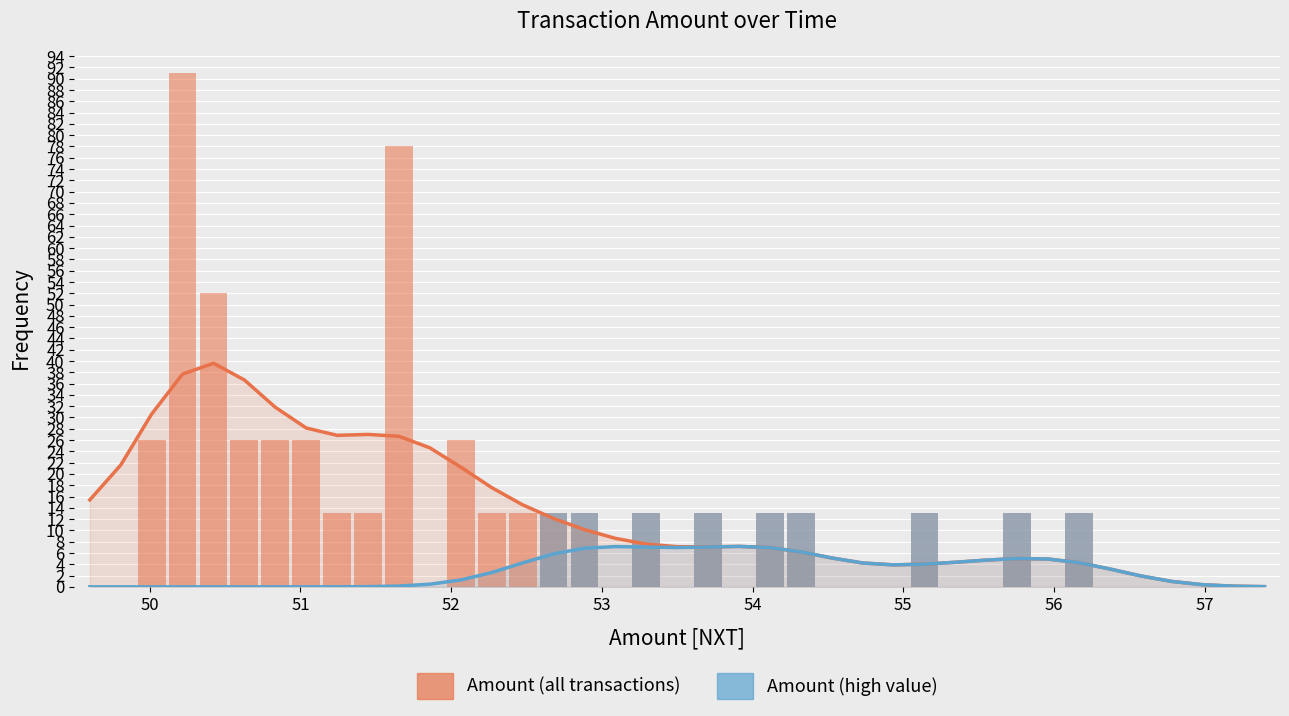

The value of Amount (high value) at 30 is 21. True or false?

False